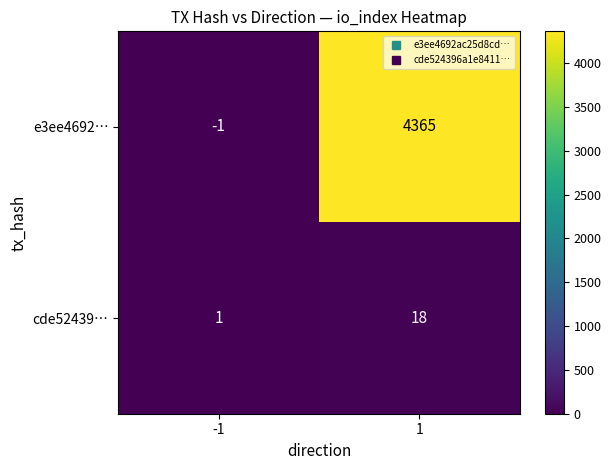

Rank the series at 1 from lowest to highest value.

cde52439…, e3ee4692…